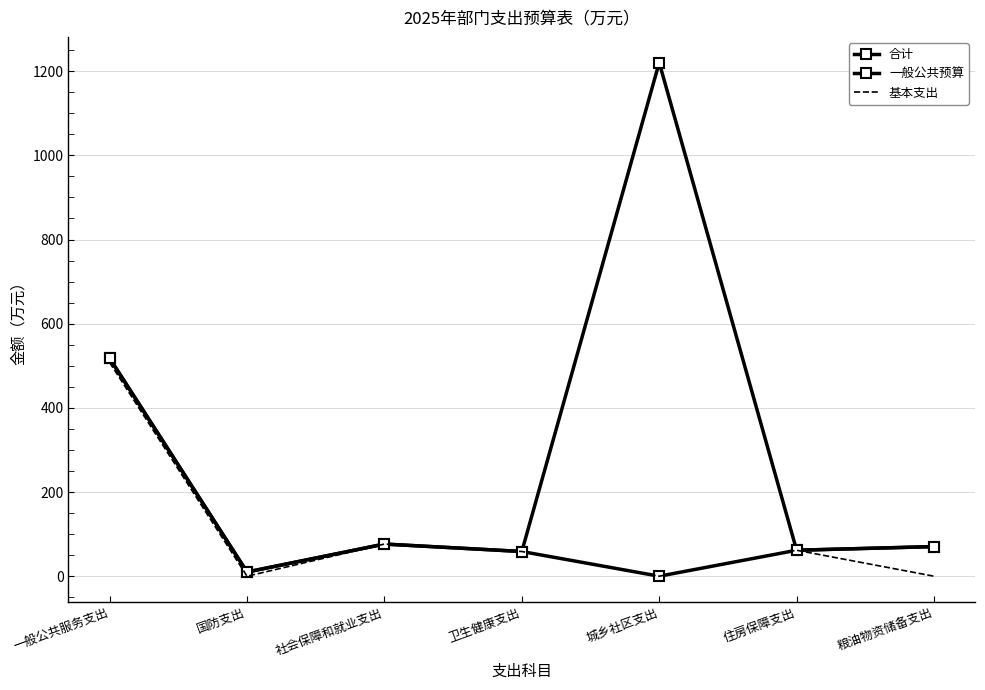

True or false: 基本支出 and 一般公共预算 cross at least once.

False